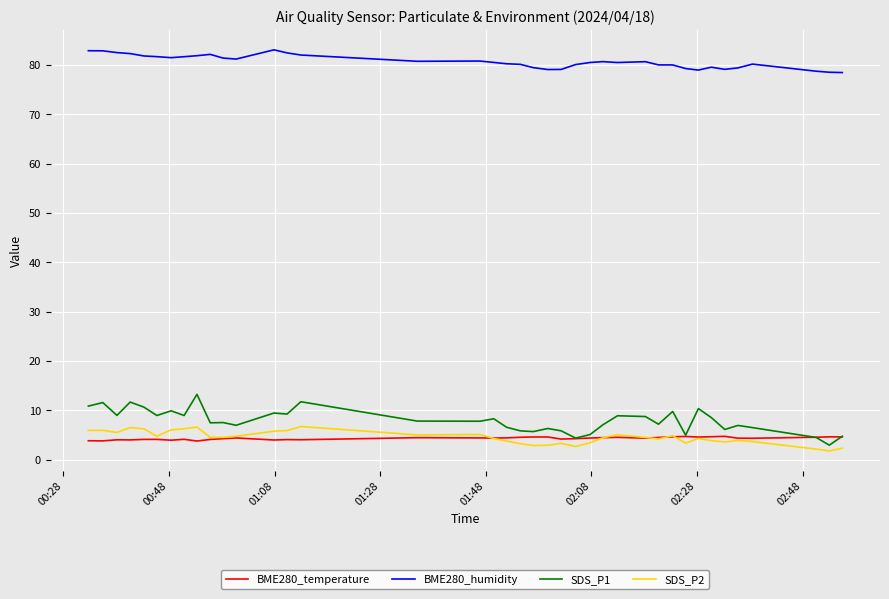

What is the minimum value for SDS_P2?

1.8